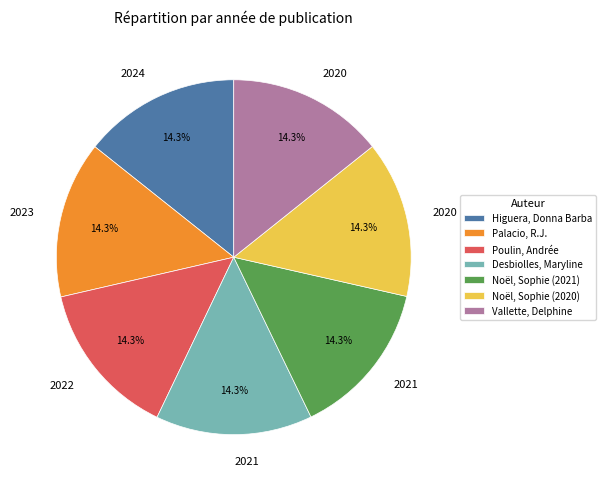

Does Poulin, Andrée account for over 50% of the chart?

No